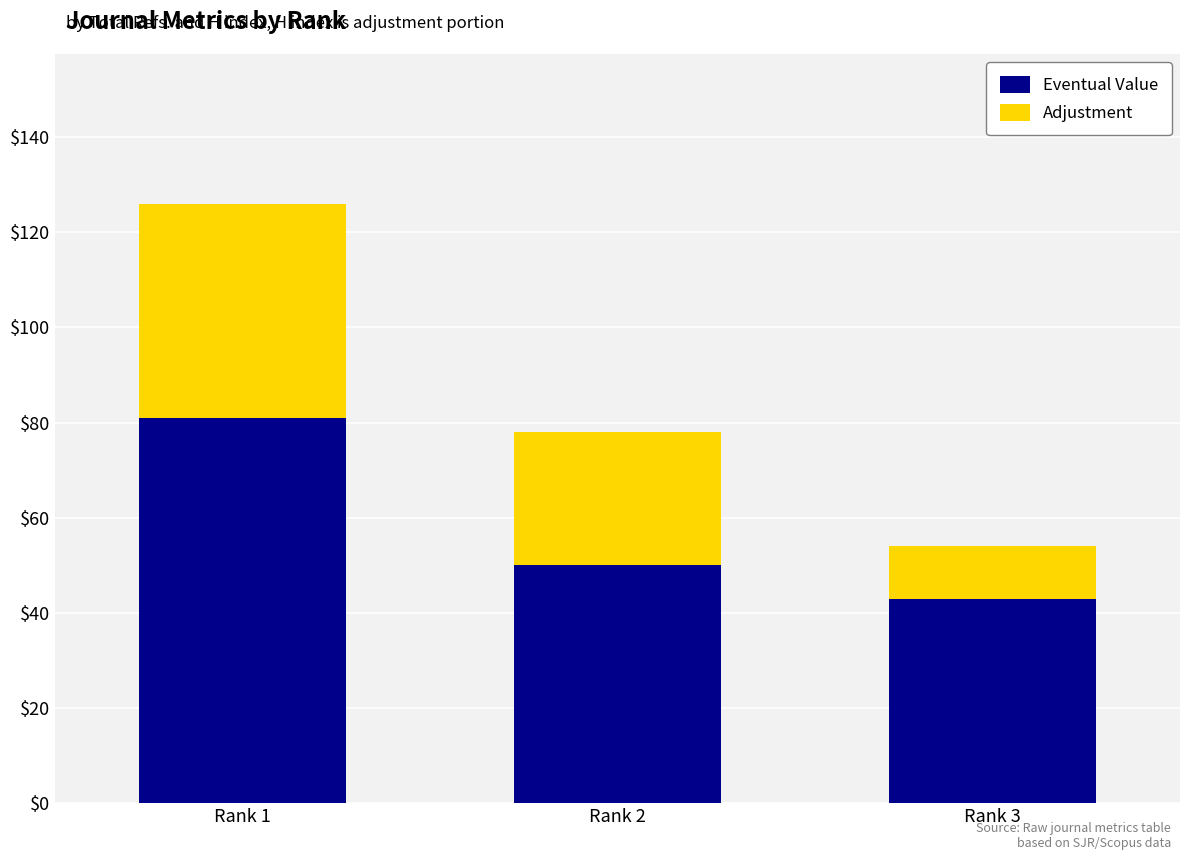

True or false: Eventual Value has a value of 12 at Rank 2.

False